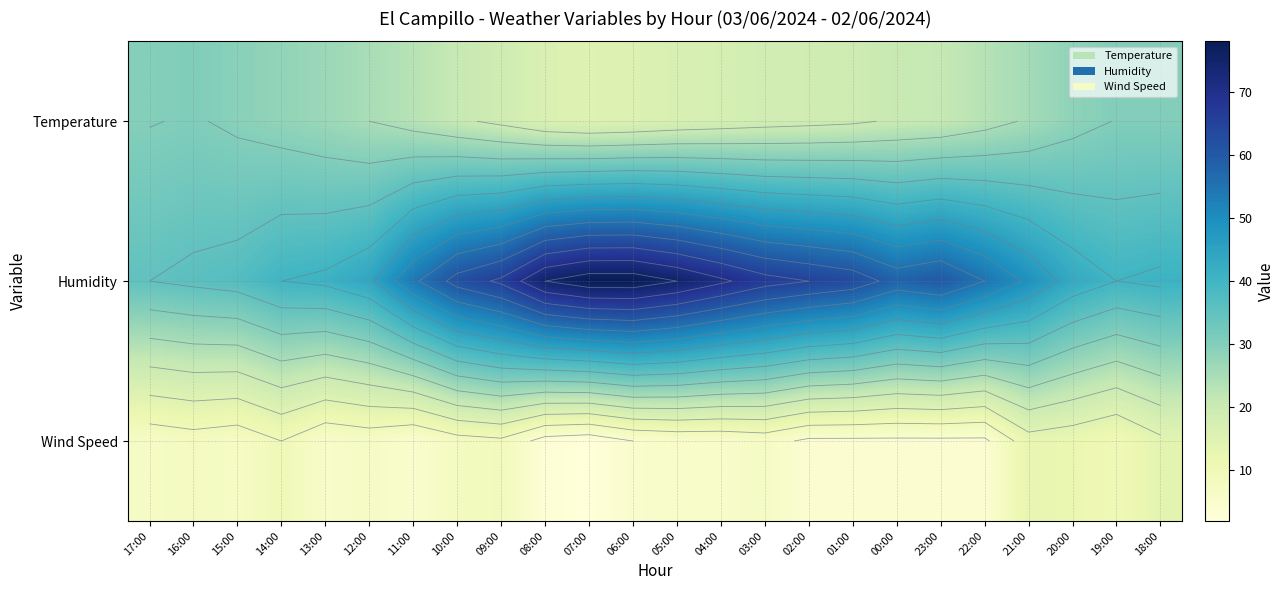

What is the sum of all Humidity values?

1333.0